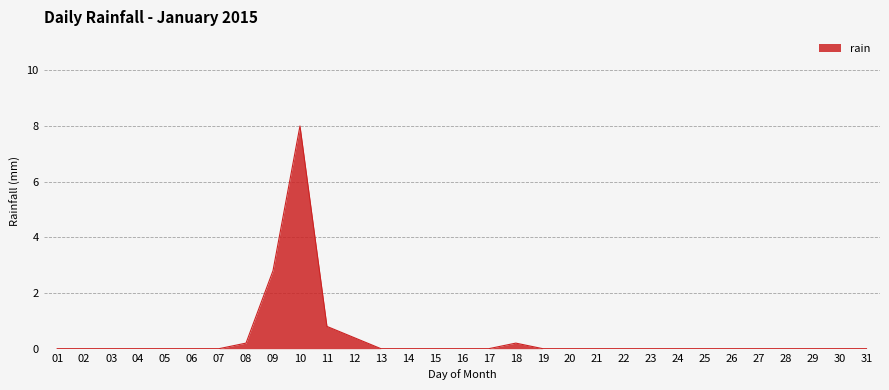

What is the maximum value shown in the chart?

8.0